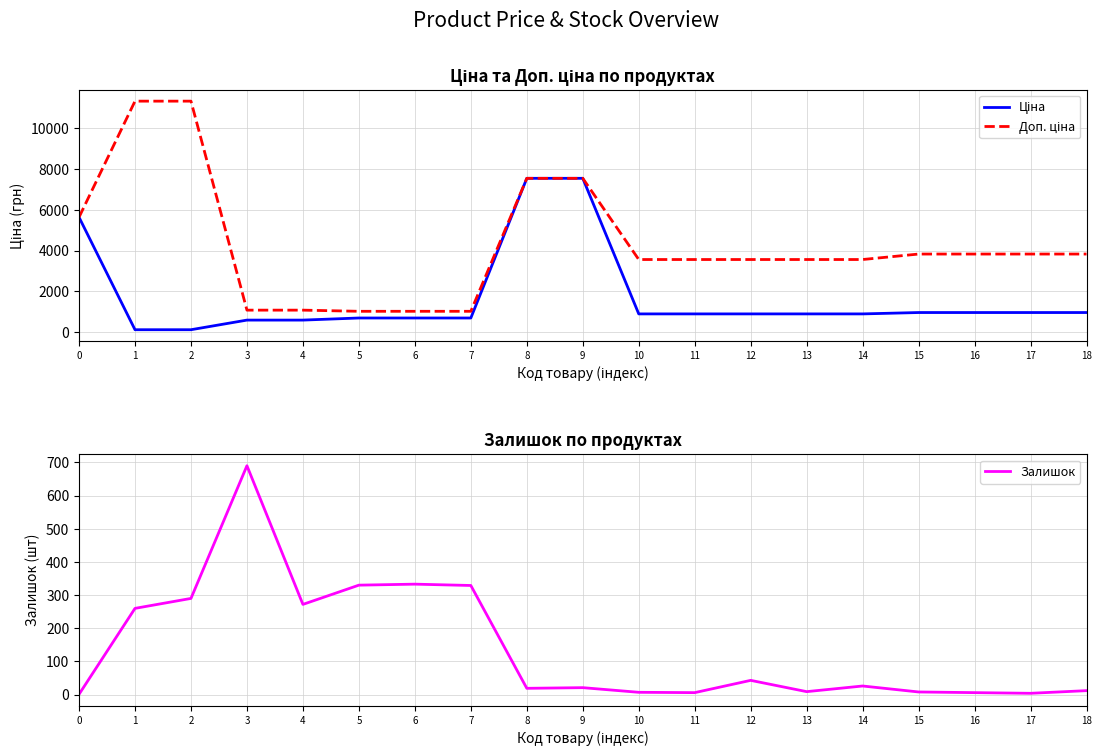

At how many categories does at least one series exceed 10883?

2